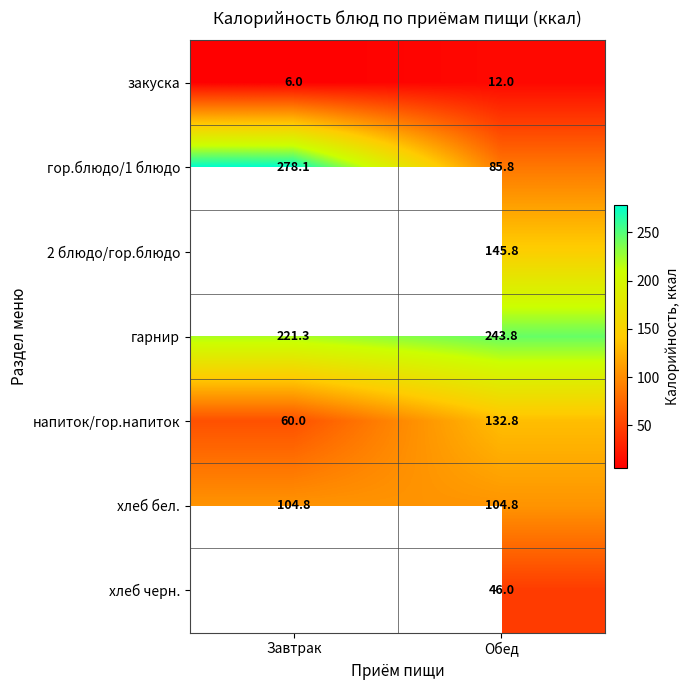

The закуска series shows 12.0 at Обед. True or false?

True